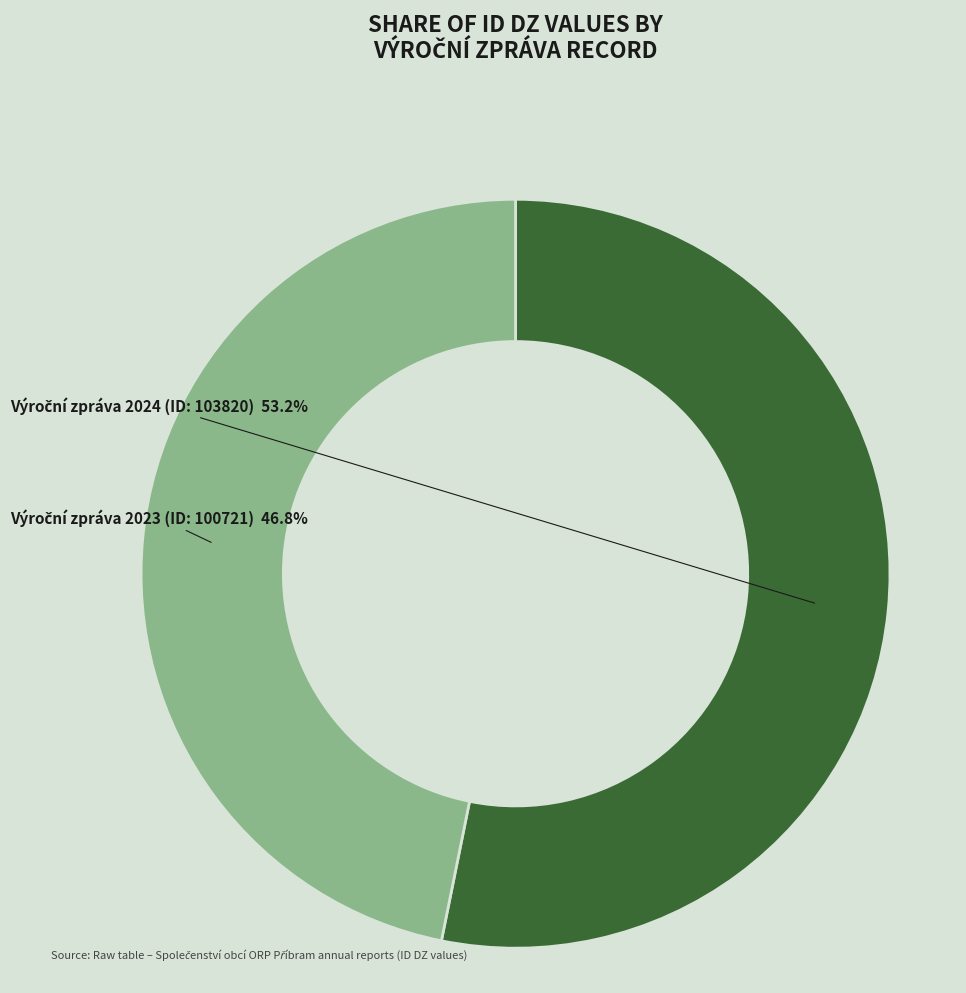

Does any single category account for the majority?

Yes